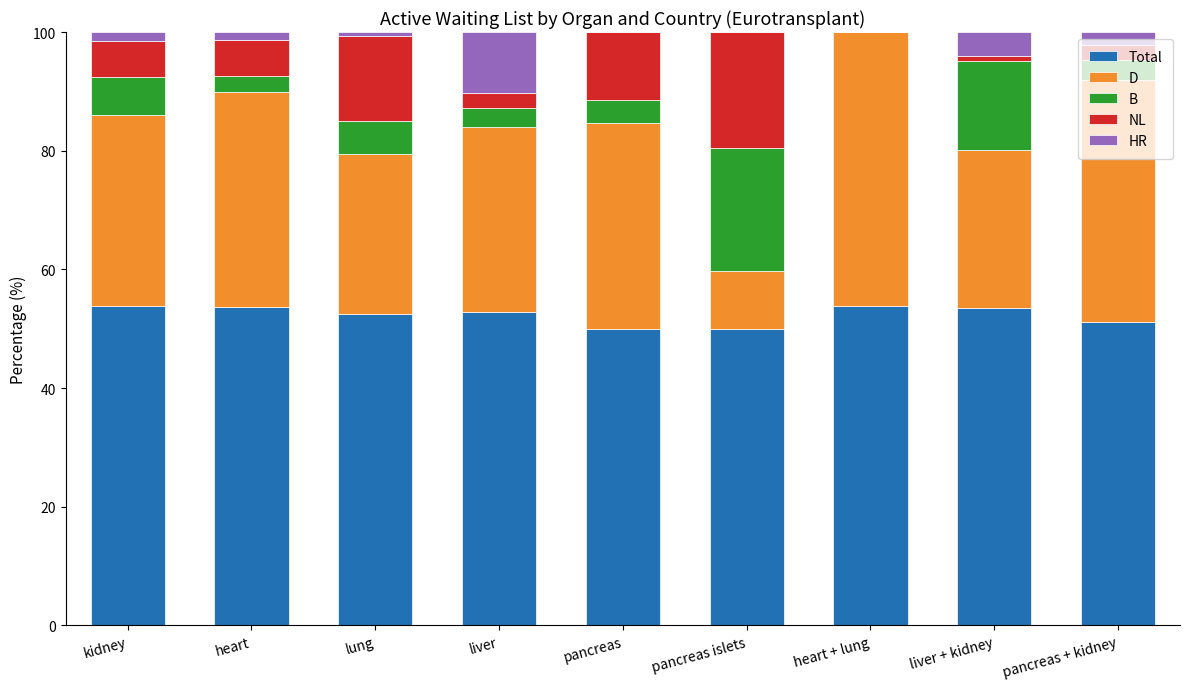

What is the maximum value for Total?

53.8